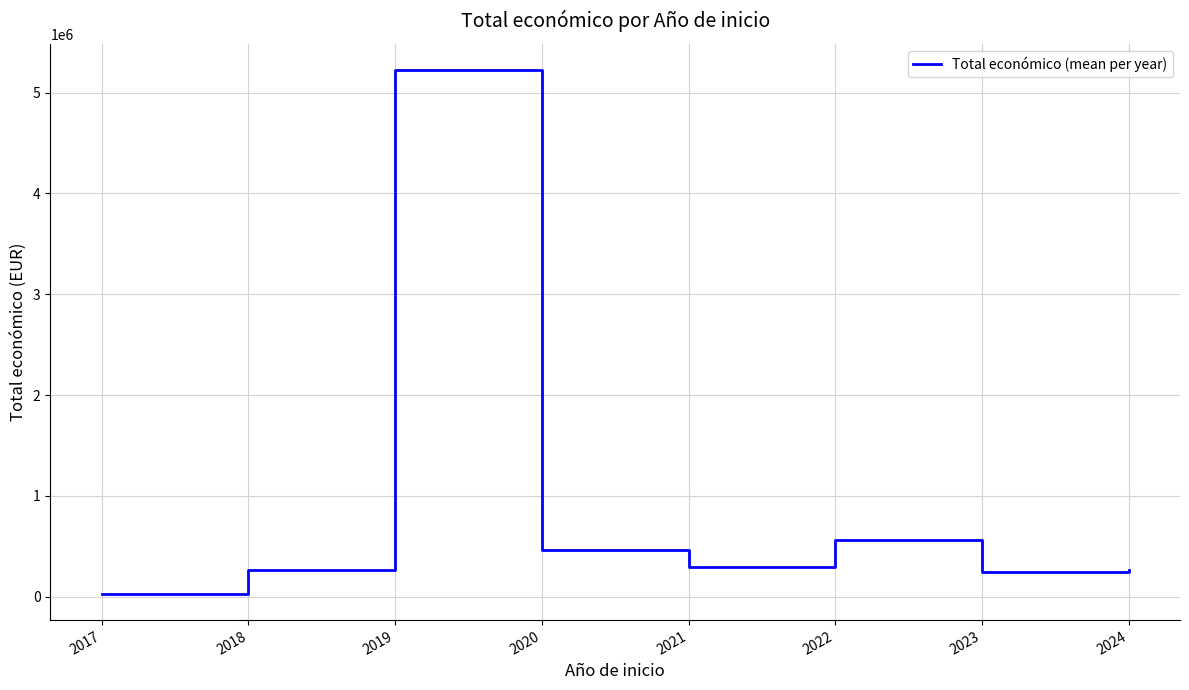

At which category does the data reach its first local peak?

2019